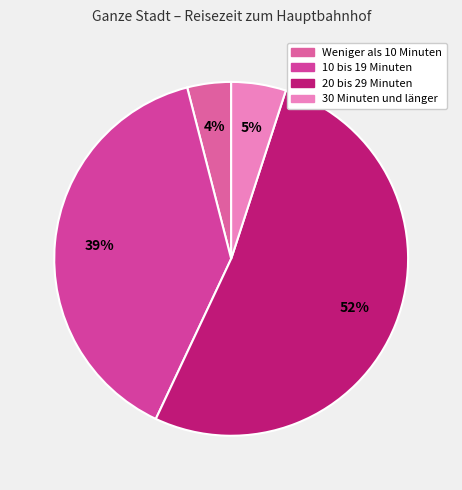

To the nearest percent, what is the average slice percentage?

25%